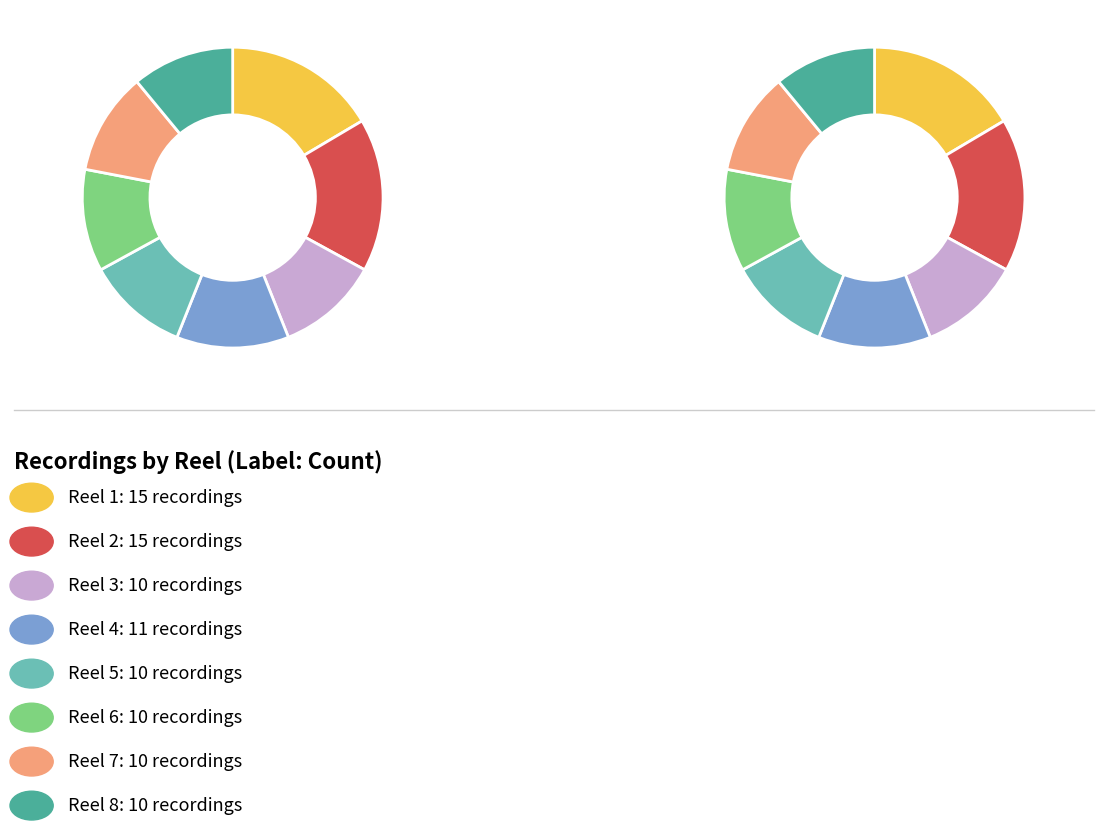

The Reel 1 slice represents 16% of the pie. True or false?

True